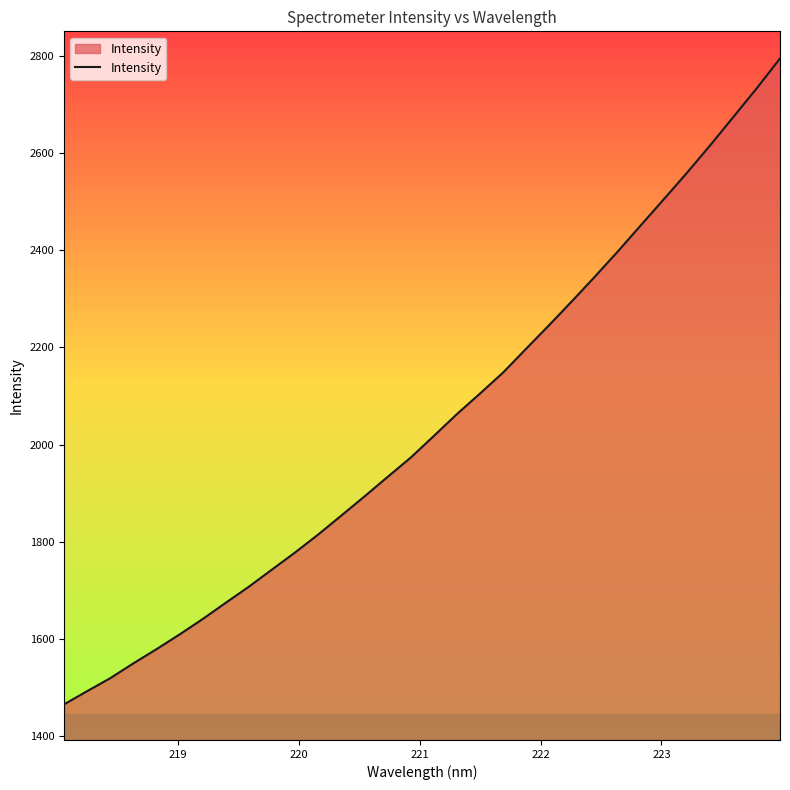

What is the minimum value shown in the chart?

1465.6